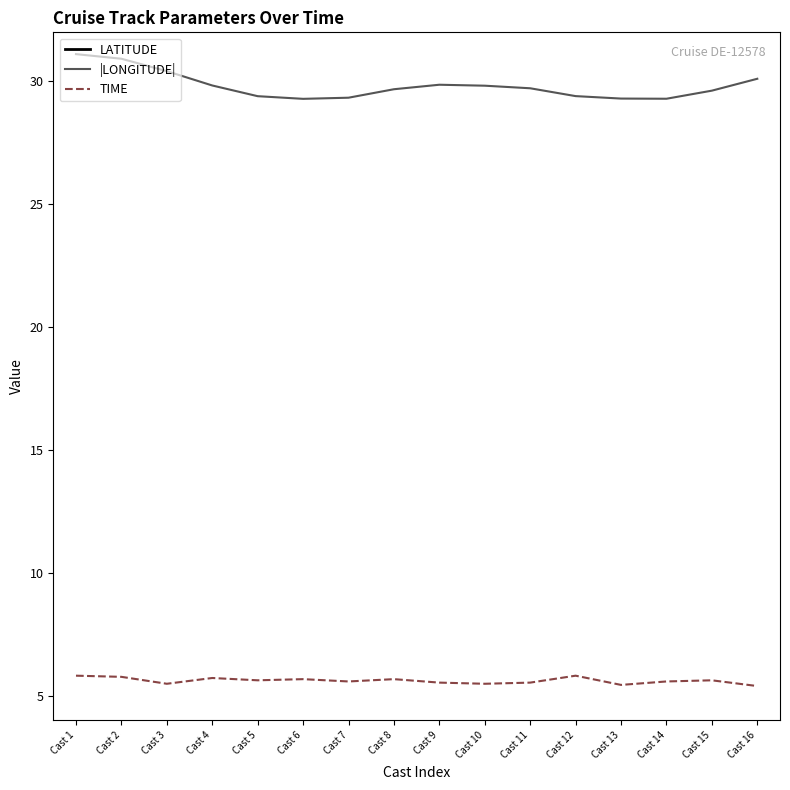

At which category is the sum across all series the highest?

Cast 16